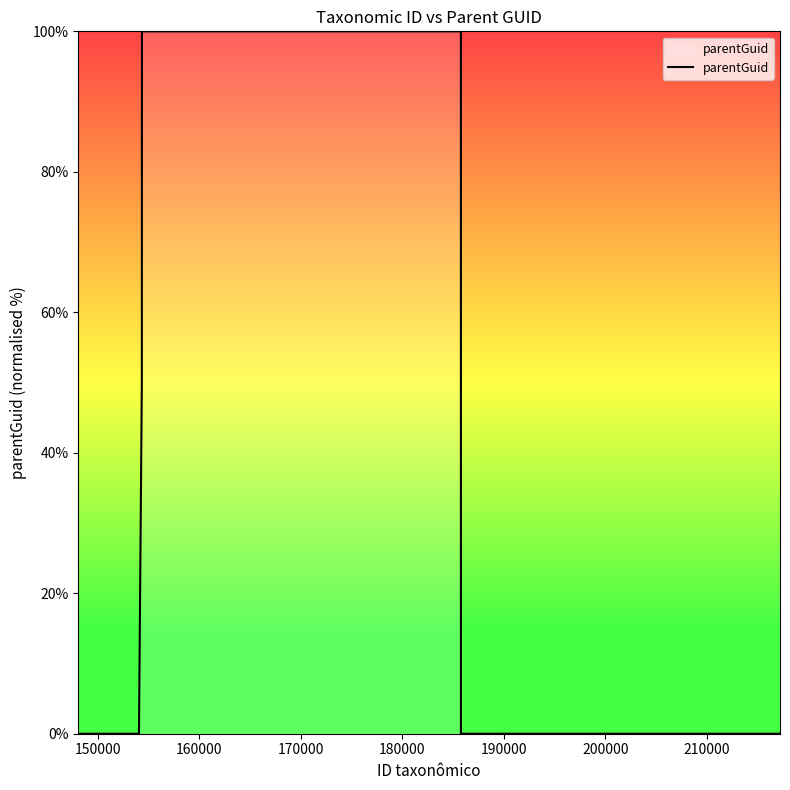

What is the greatest value displayed?

100.0